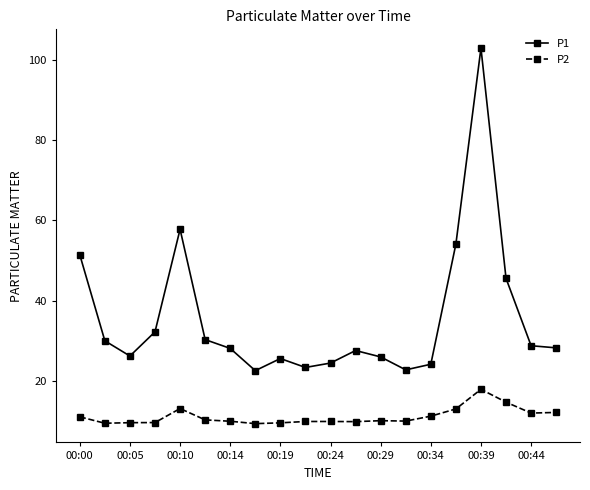

Which series has the widest spread of values?

P1